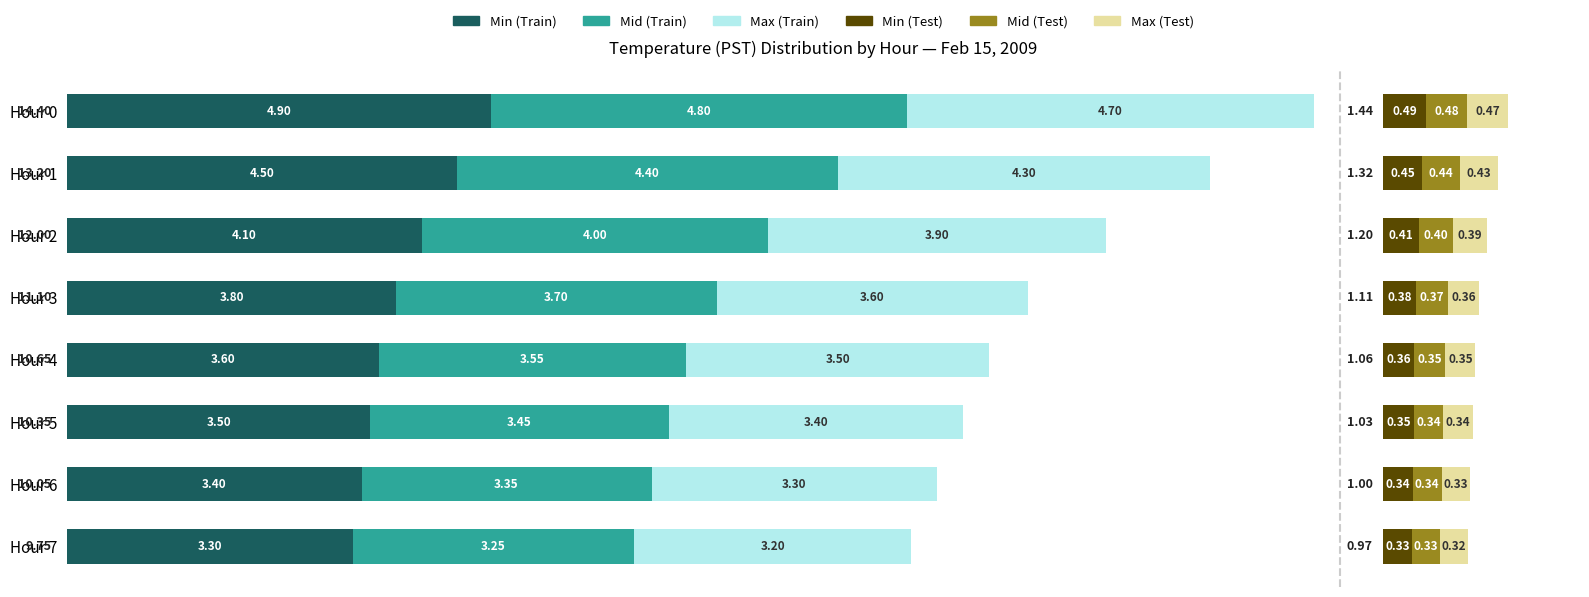

Is the value of Mid (Test) at Hour 3 greater than the value of Max (Test) at Hour 1?

No